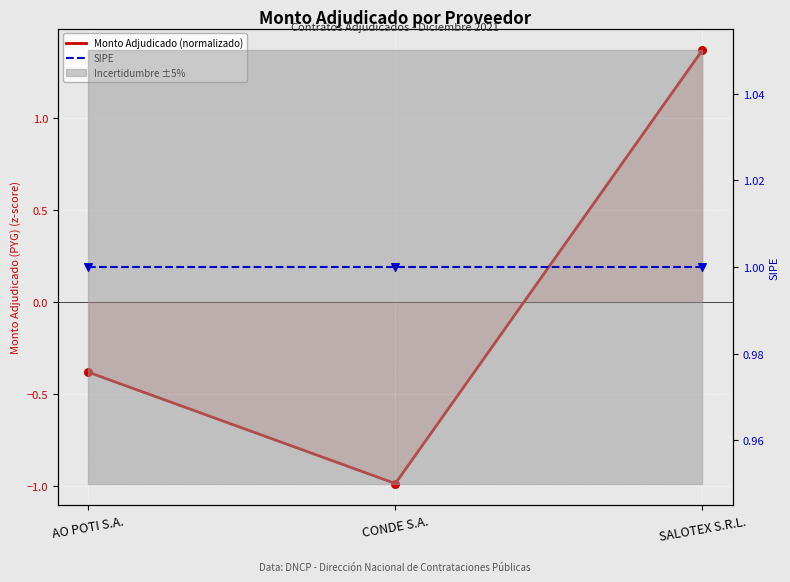

At which category is the sum across all series the highest?

SALOTEX S.R.L.